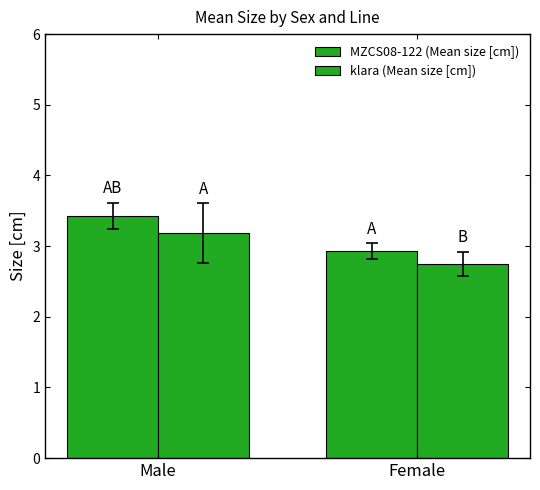

Between Male and Female, which series saw the biggest shift?

MZCS08-122 (Mean size [cm])